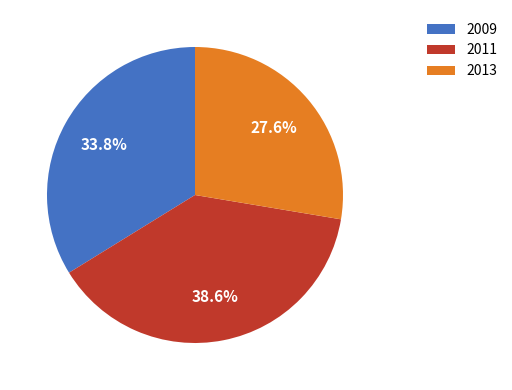

What portion of the pie excludes 2013?

72.4%